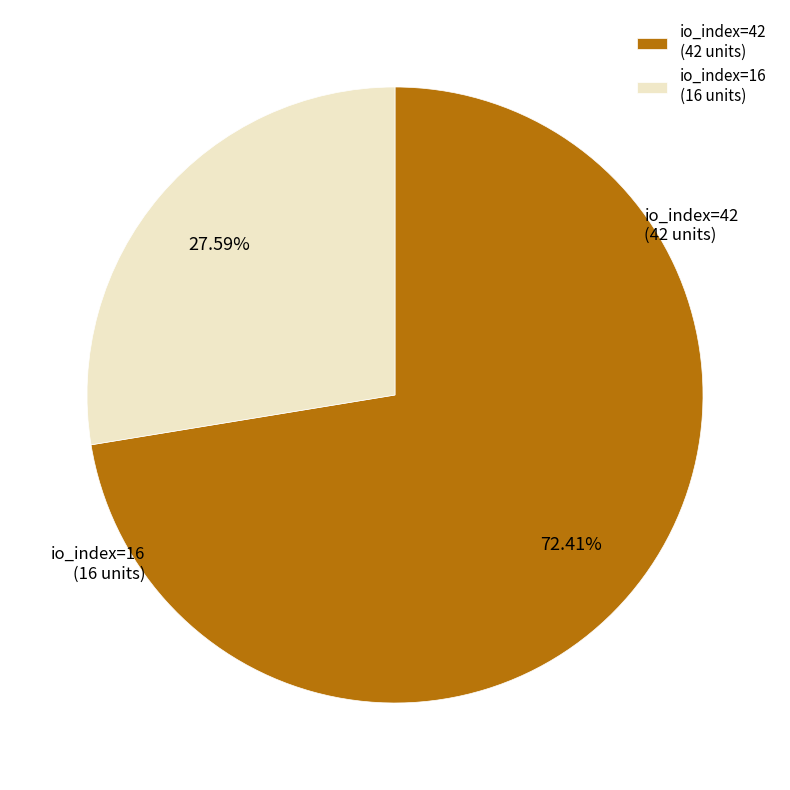

What is the largest slice in the pie chart?

io_index=42